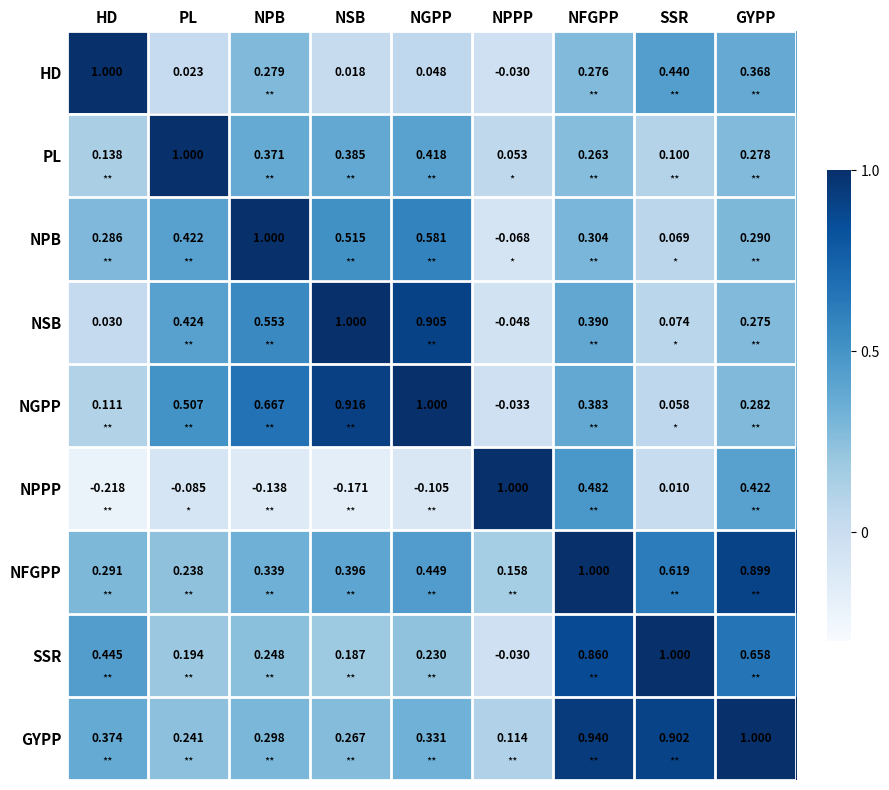

Where does the NGPP series first go above 0?

HD